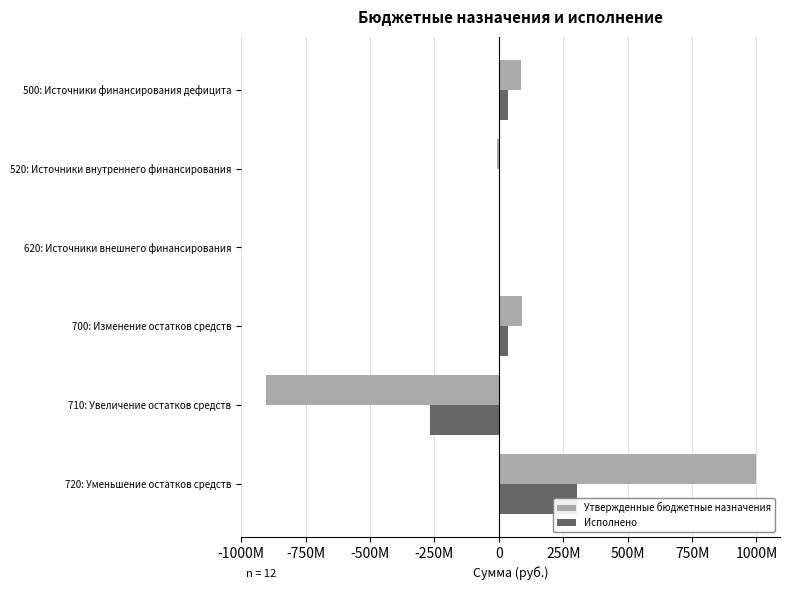

Which series changed the most between 500: Источники финансирования дефицита and 720: Уменьшение остатков средств?

Утвержденные бюджетные назначения